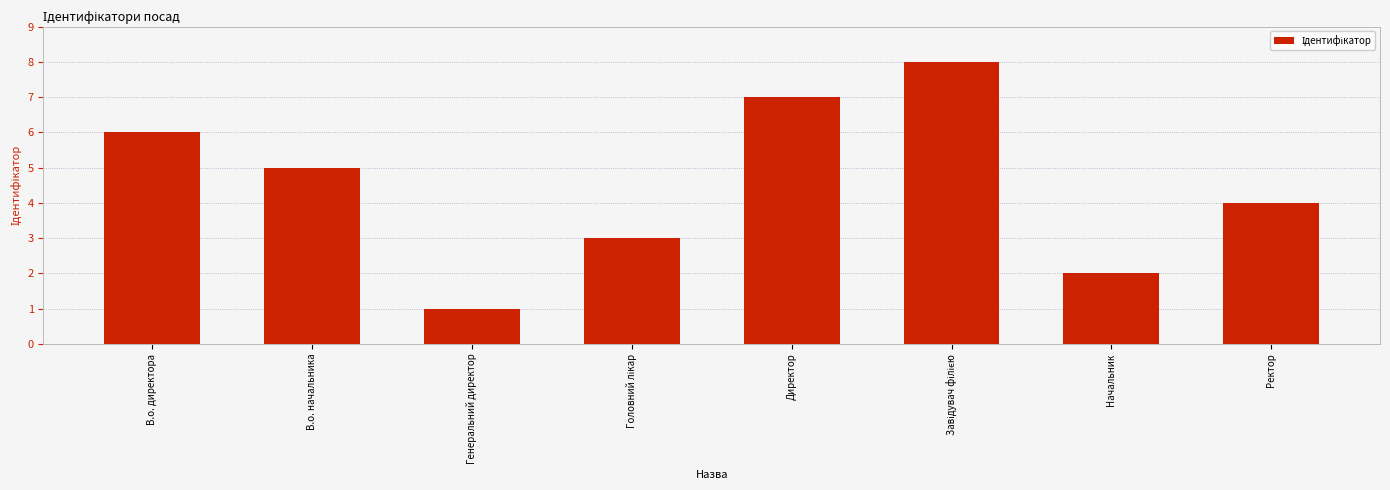

What is the label of the 6th bar from the right?

Генеральний директор